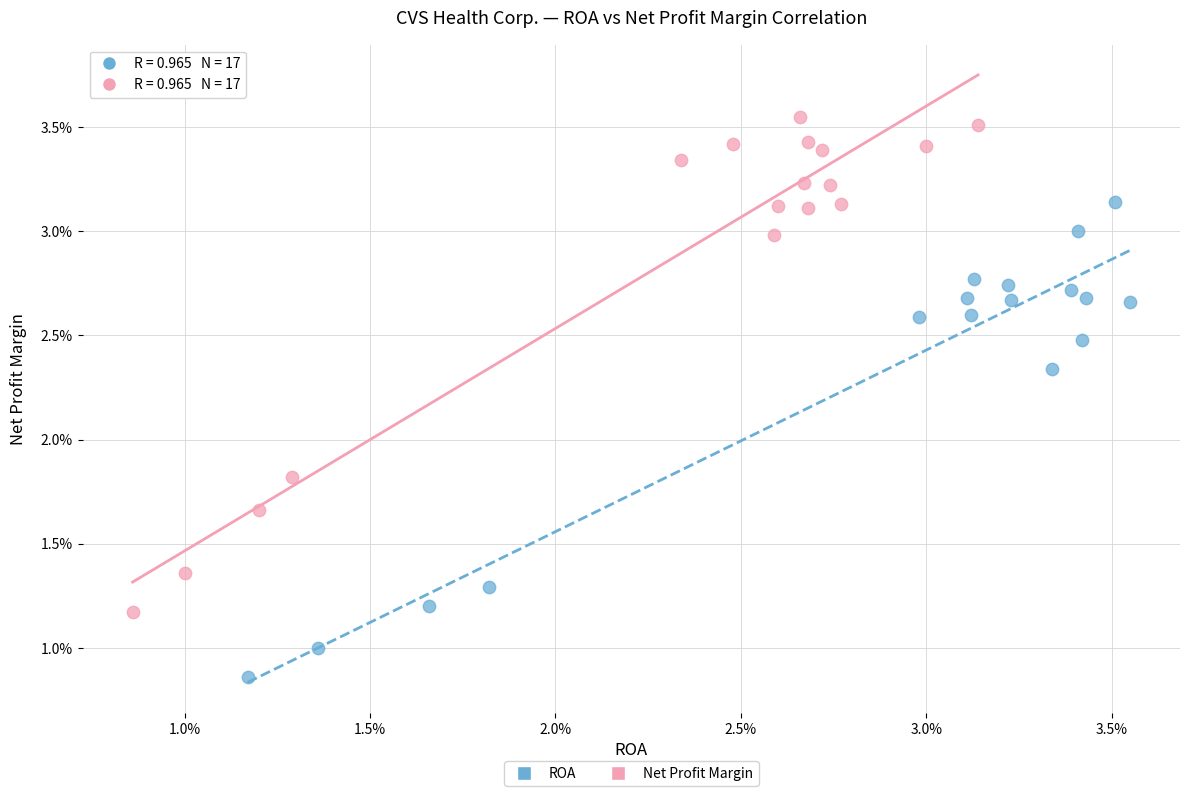

Which series has the widest spread of Y values?

Net Profit Margin